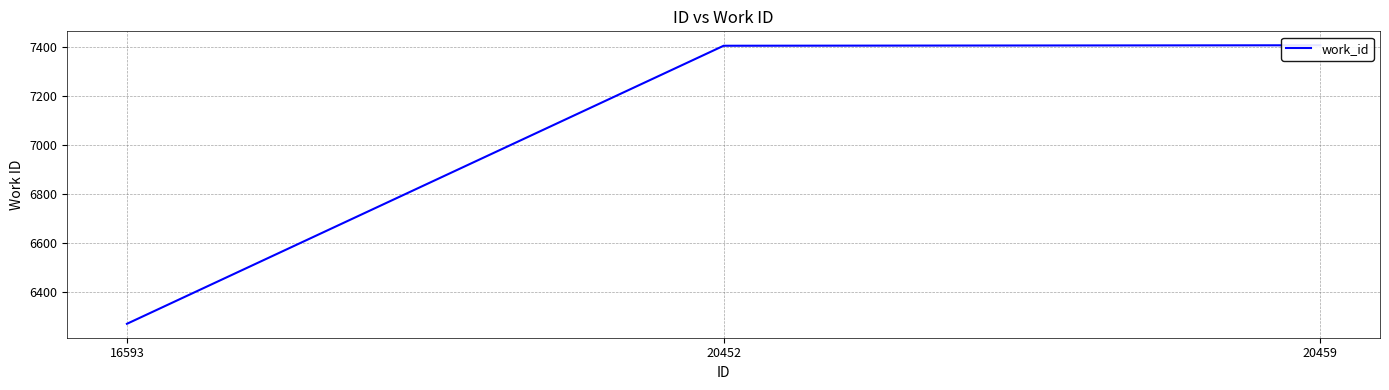

Where is the data nearest to the value 6838?

20452